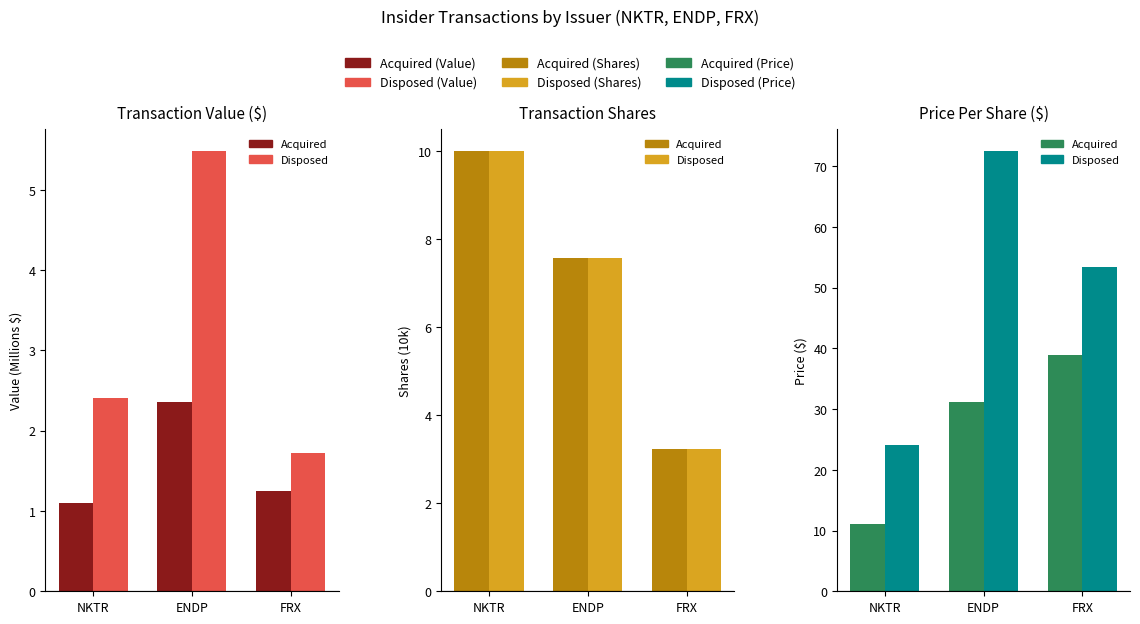

At which label is Disposed closest to 48?

FRX